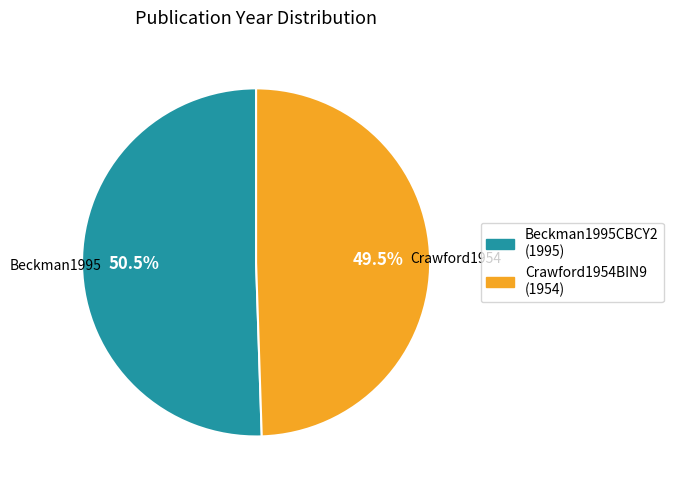

Does any single category account for the majority?

Yes